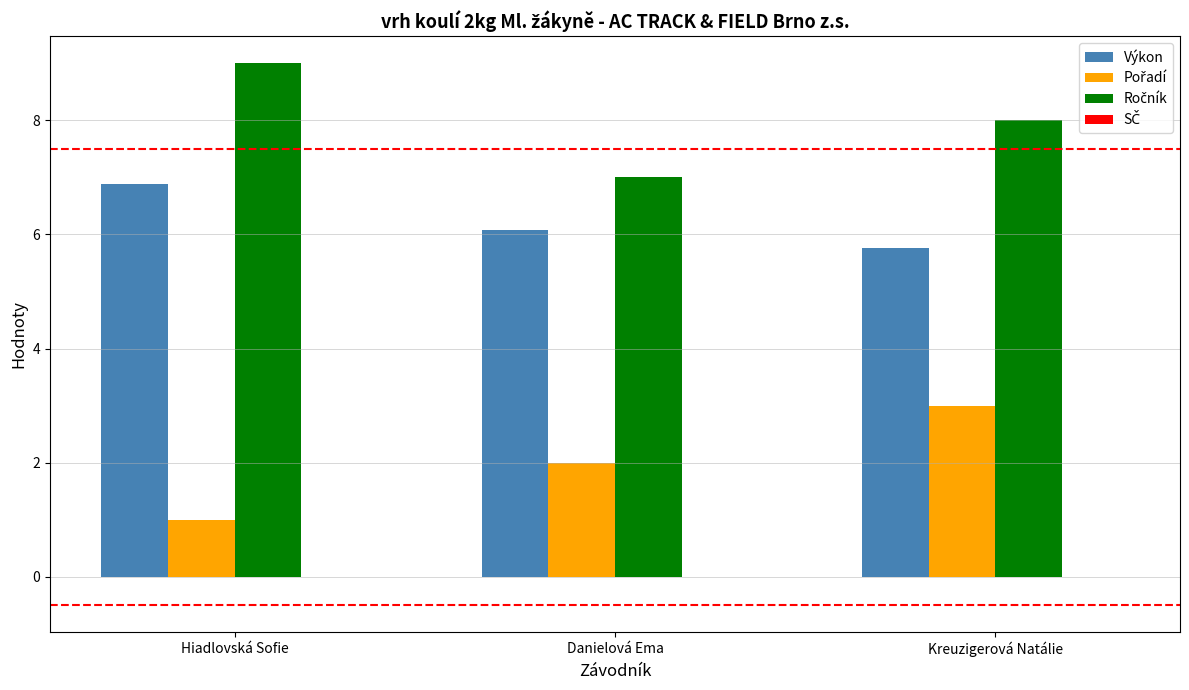

What is the difference between the highest and lowest values at Hiadlovská Sofie?

8.0